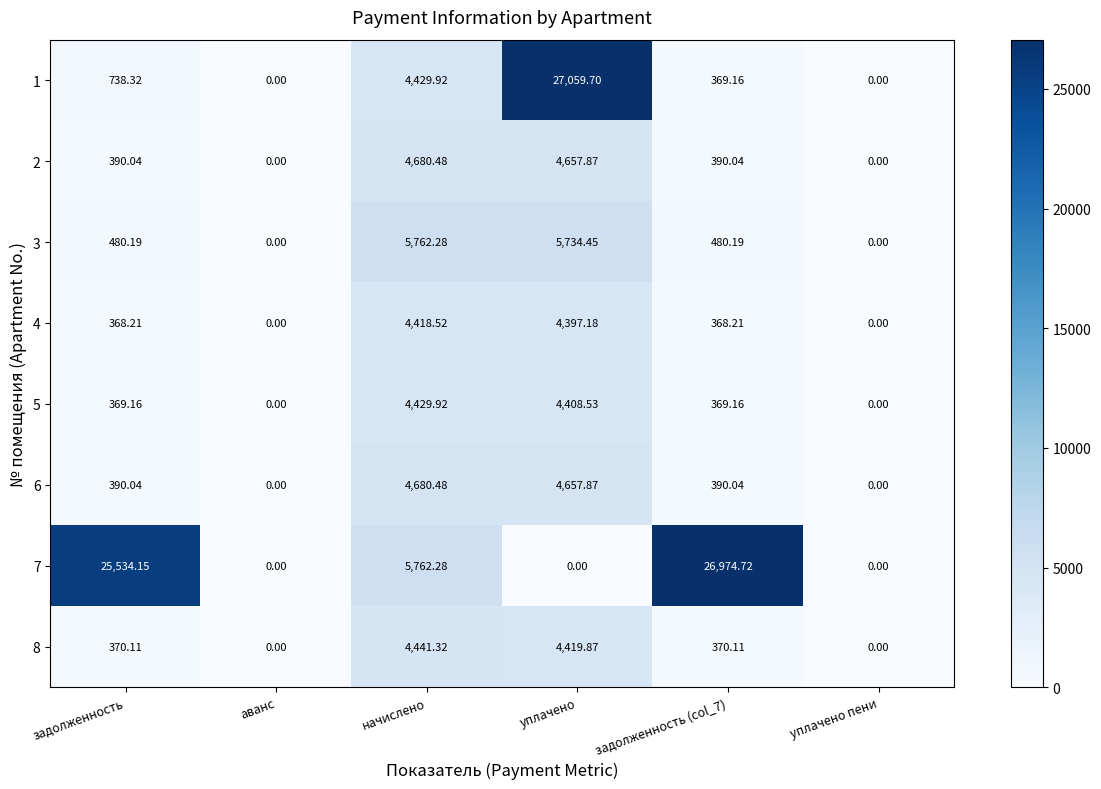

What is the difference between the highest and lowest values at уплачено?

27059.7